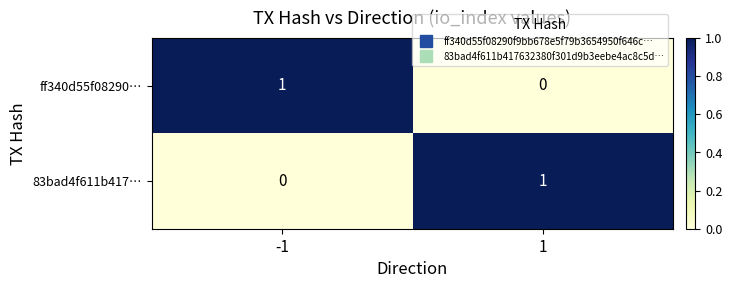

Is it true that 83bad4f611b417… equals 2 at 1?

False